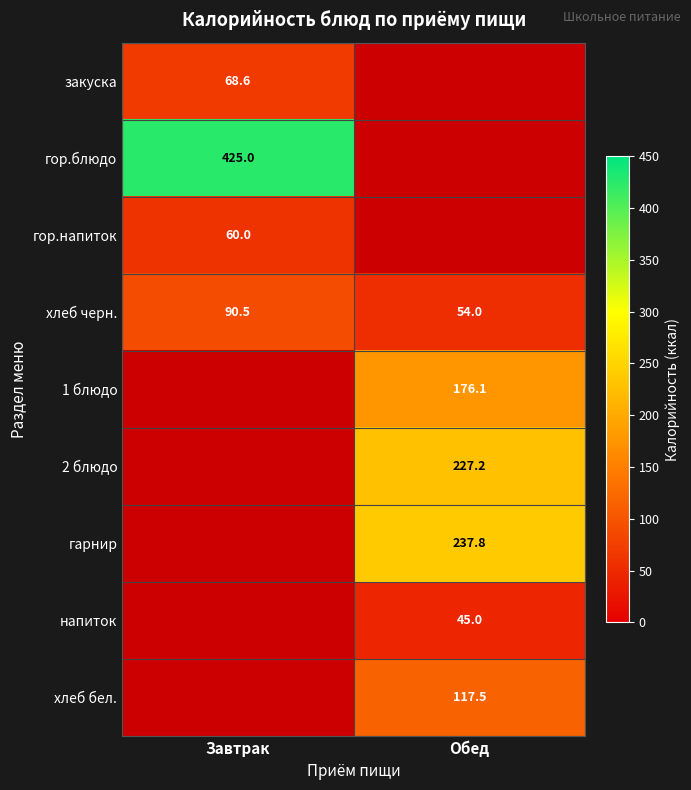

Is the value of закуска at Завтрак greater than the value of 2 блюдо at Обед?

No